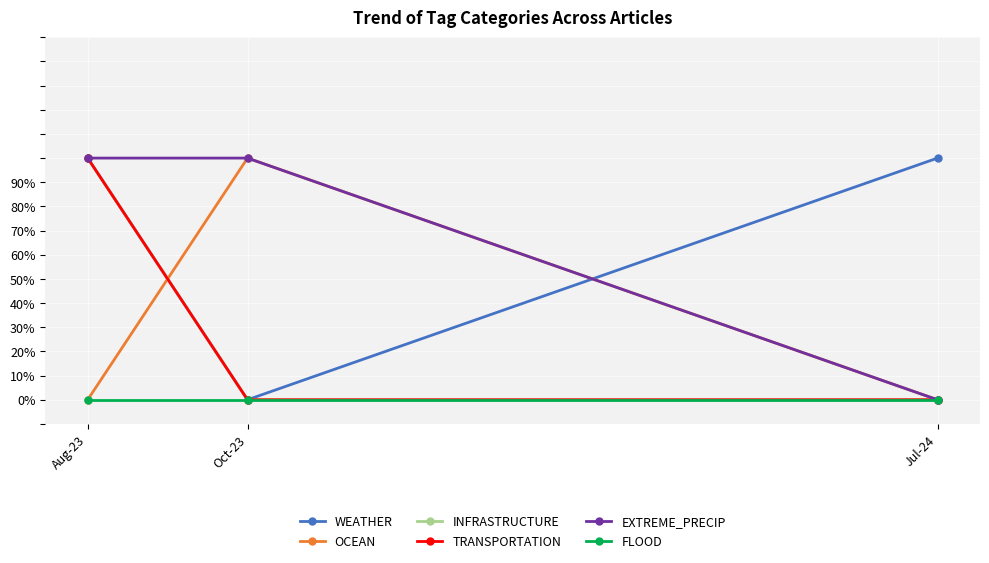

Does the chart have visible grid lines?

Yes